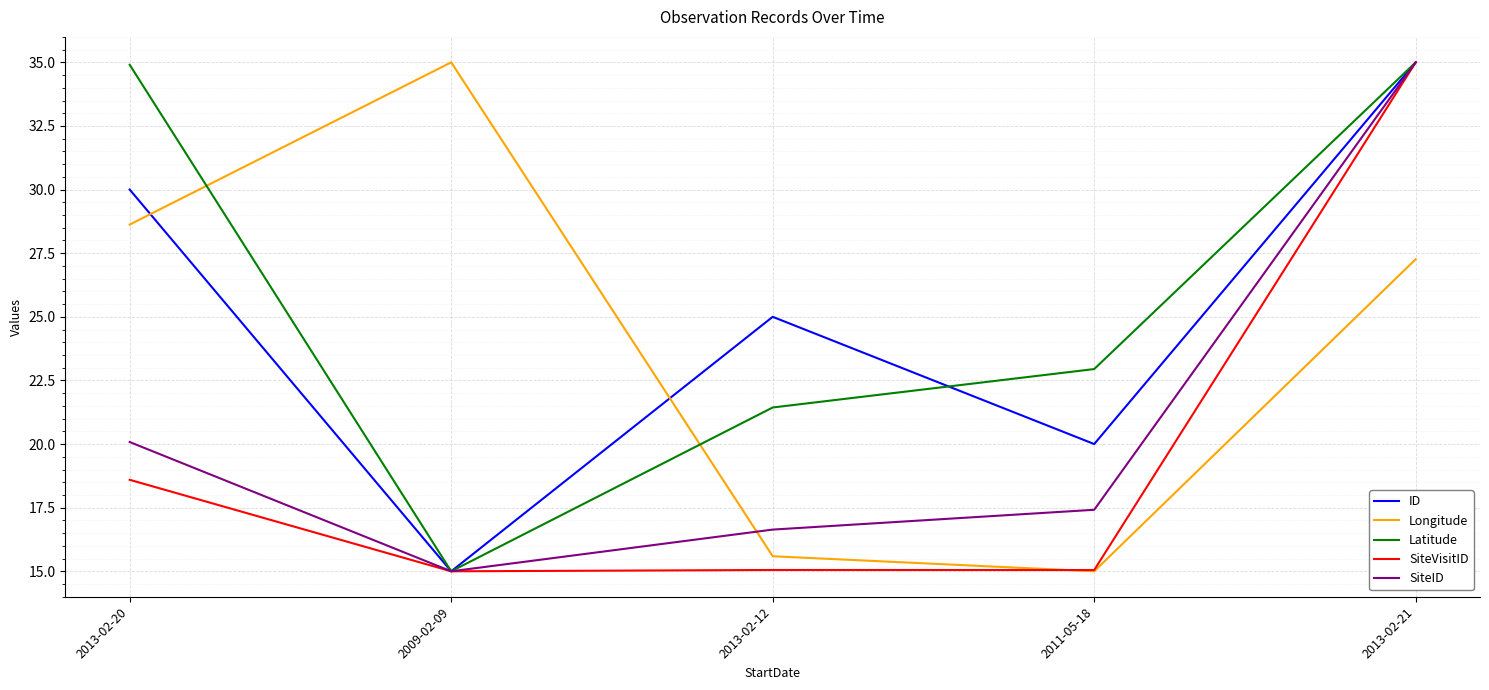

What is the difference between the highest and lowest values at 2009-02-09?

20.0